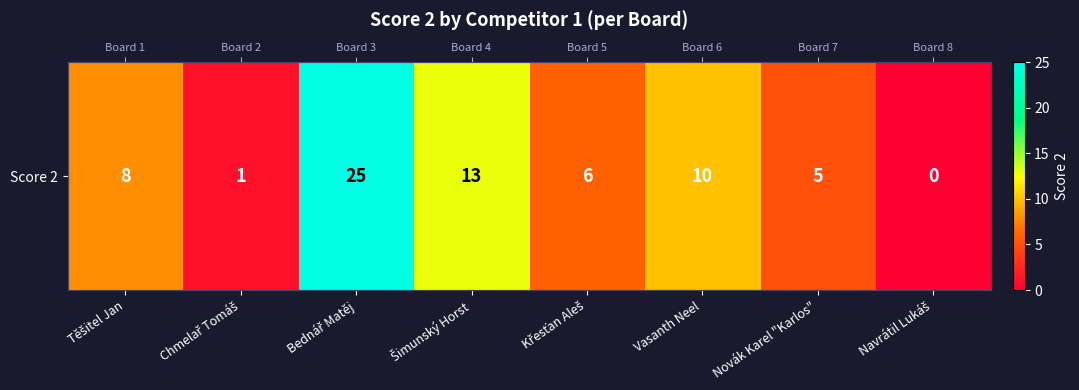

Count the number of values greater than 8.

3